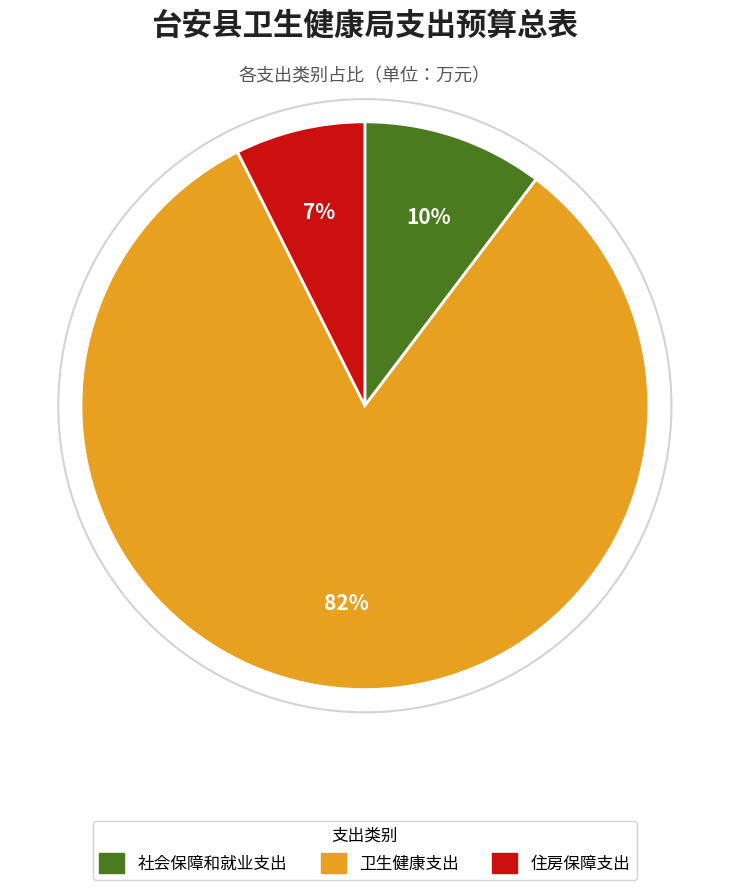

Is it true that 住房保障支出 is 1% of the pie?

False